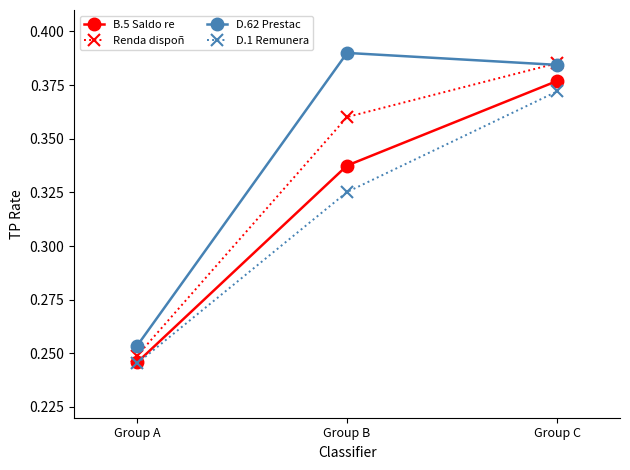

True or false: B.5 Saldo re has a value of 0.2 at Group C.

False